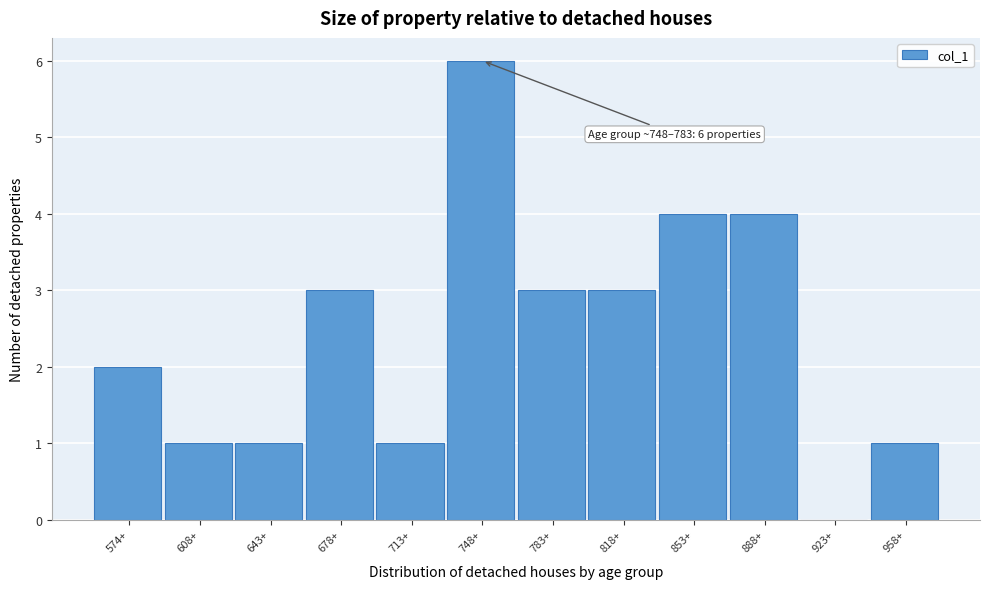

Reading left to right, extract all data points from this chart.

574+=2	608+=1	643+=1	678+=3	713+=1	748+=6	783+=3	818+=3	853+=4	888+=4	923+=0	958+=1